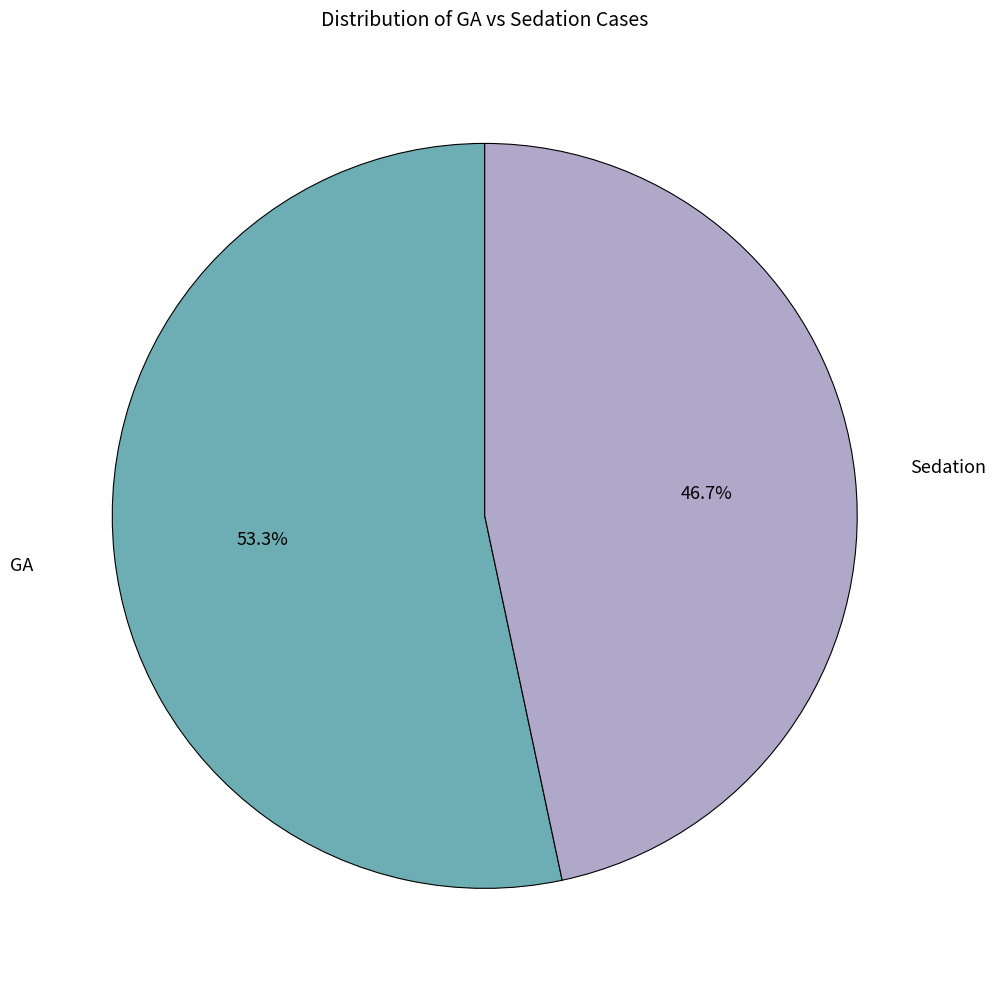

Which has a higher value, Sedation or GA?

GA